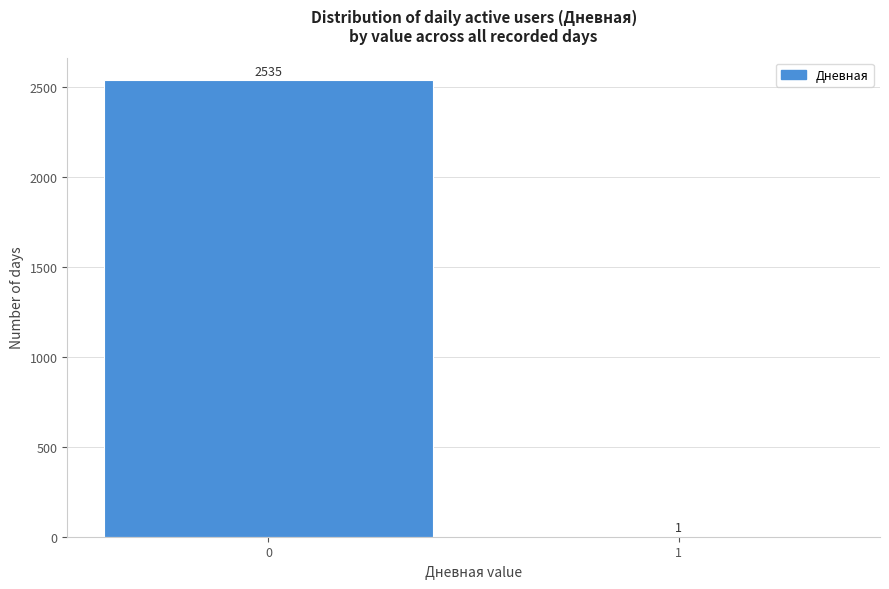

Reading left to right, what are all the values shown in this chart?

0=2535	1=1